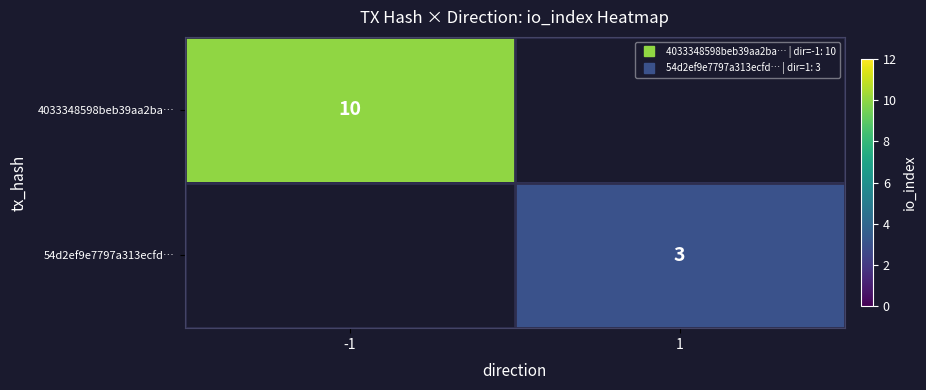

Is the value of 54d2ef9e7797a313ecfd… at -1 greater than the value of 4033348598beb39aa2ba… at 1?

No